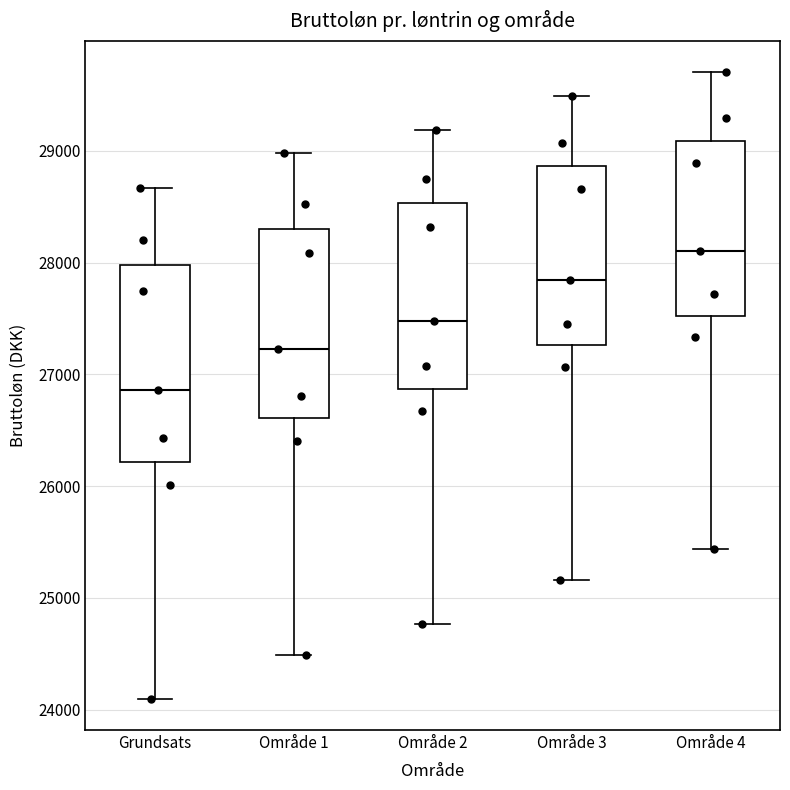

Reading left to right, transcribe this box plot: for each box, give where its median line is, the range the box spans, and where its two whiskers end, as read against the y-axis. The values are not printed on the chart, so give them approximately, as read against the axis.

Grundsats: median 26900, box 26200 to 28000, whiskers 24100 to 28700
Område 1: median 27200, box 26600 to 28300, whiskers 24500 to 29000
Område 2: median 27500, box 26900 to 28500, whiskers 24800 to 29200
Område 3: median 27800, box 27300 to 28900, whiskers 25200 to 29500
Område 4: median 28100, box 27500 to 29100, whiskers 25400 to 29700